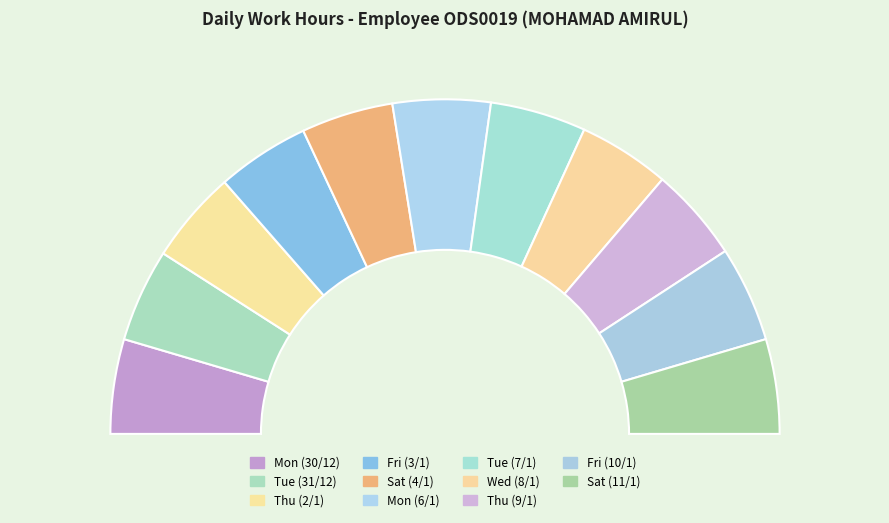

Combined, what portion of the pie is Mon (6/1) and Sat (4/1)?

18.3%